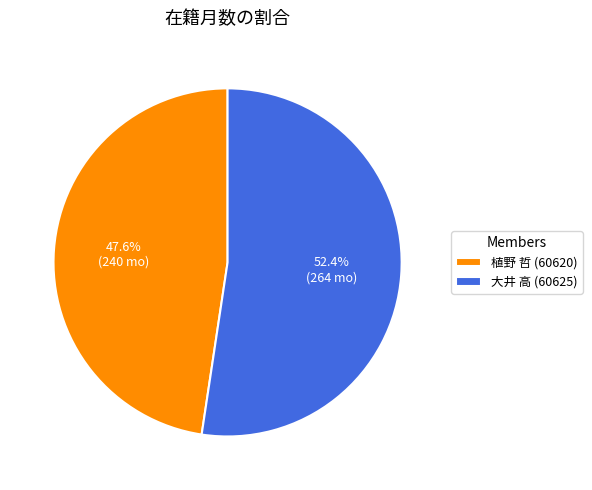

Which category accounts for the majority?

大井 高 (60625)